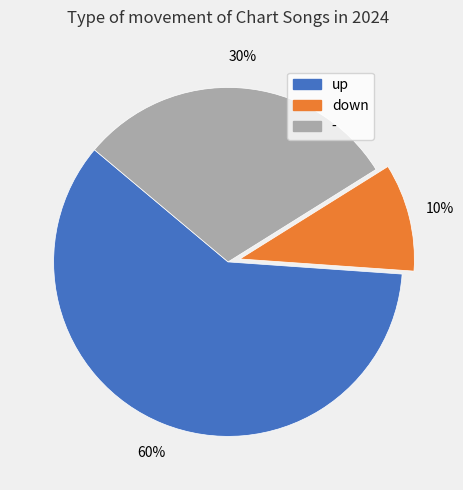

To the nearest percent, what portion does up represent?

60%